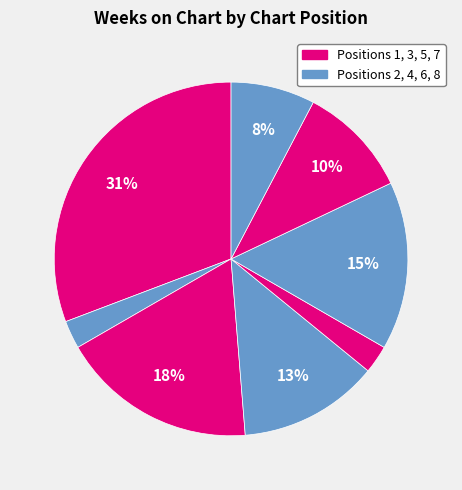

Rank the categories by value from highest to lowest.

1, 3, 6, 4, 7, 8, 2, 5